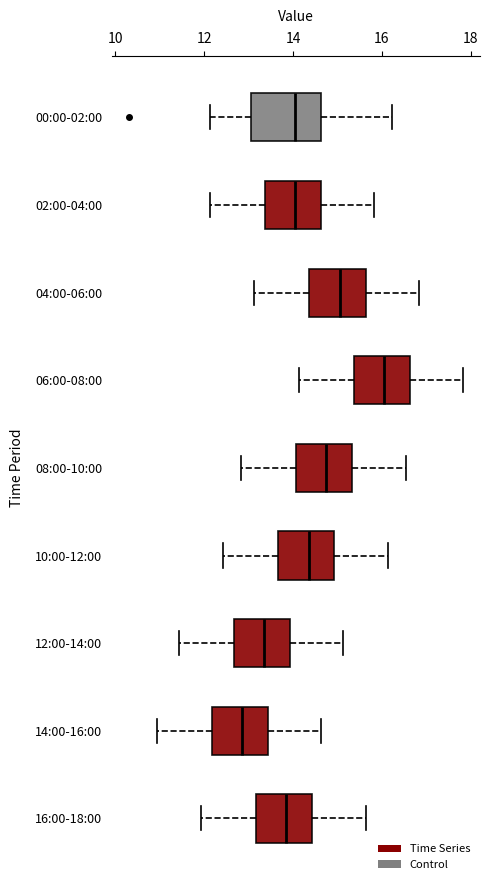

Reading bottom to top, read every box against the x-axis: the position of its median line, the range the box covers, and the ends of its whiskers. The values are not printed on the chart, so give them approximately, as read against the axis.

16:00-18:00: median 13.8, box 13.2 to 14.4, whiskers 12.0 to 15.6
14:00-16:00: median 12.8, box 12.2 to 13.4, whiskers 11.0 to 14.6
12:00-14:00: median 13.4, box 12.6 to 14.0, whiskers 11.4 to 15.2
10:00-12:00: median 14.4, box 13.6 to 15.0, whiskers 12.4 to 16.2
08:00-10:00: median 14.8, box 14.0 to 15.4, whiskers 12.8 to 16.6
06:00-08:00: median 16.0, box 15.4 to 16.6, whiskers 14.2 to 17.8
04:00-06:00: median 15.0, box 14.4 to 15.6, whiskers 13.2 to 16.8
02:00-04:00: median 14.0, box 13.4 to 14.6, whiskers 12.2 to 15.8
00:00-02:00: median 14.0, box 13.0 to 14.6, whiskers 12.2 to 16.2